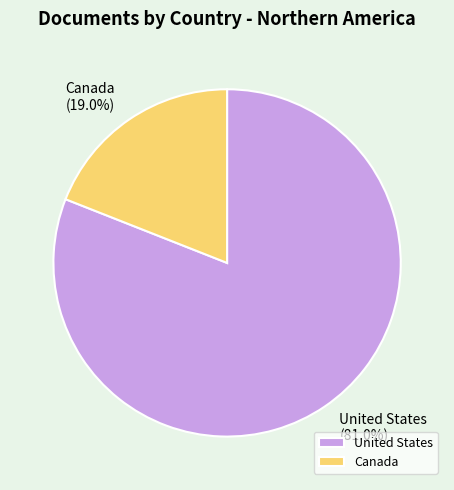

Count the number of slices in the pie.

2